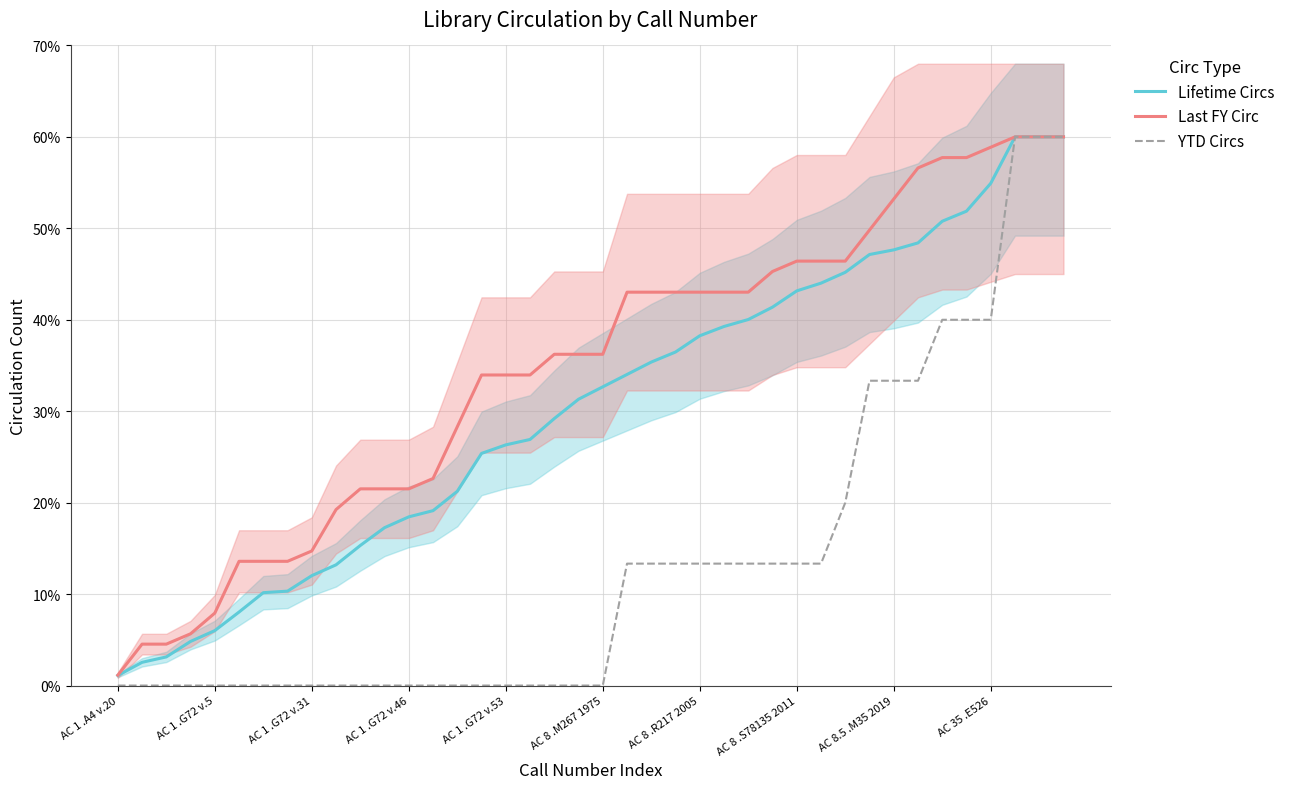

What is the maximum value for YTD Circs?

60.0